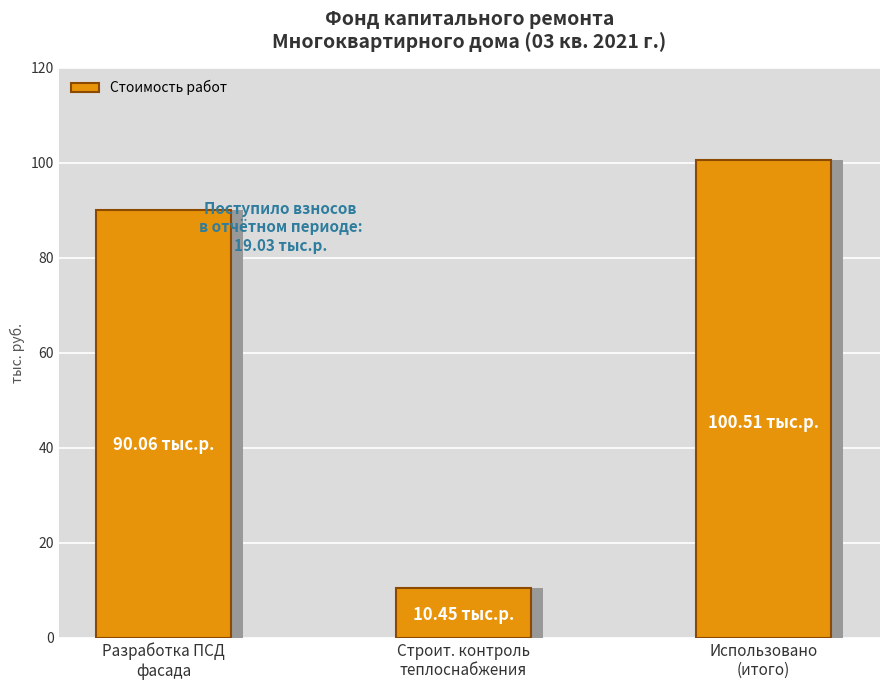

Which has a higher value, Разработка ПСД
фасада or Строит. контроль
теплоснабжения?

Разработка ПСД
фасада